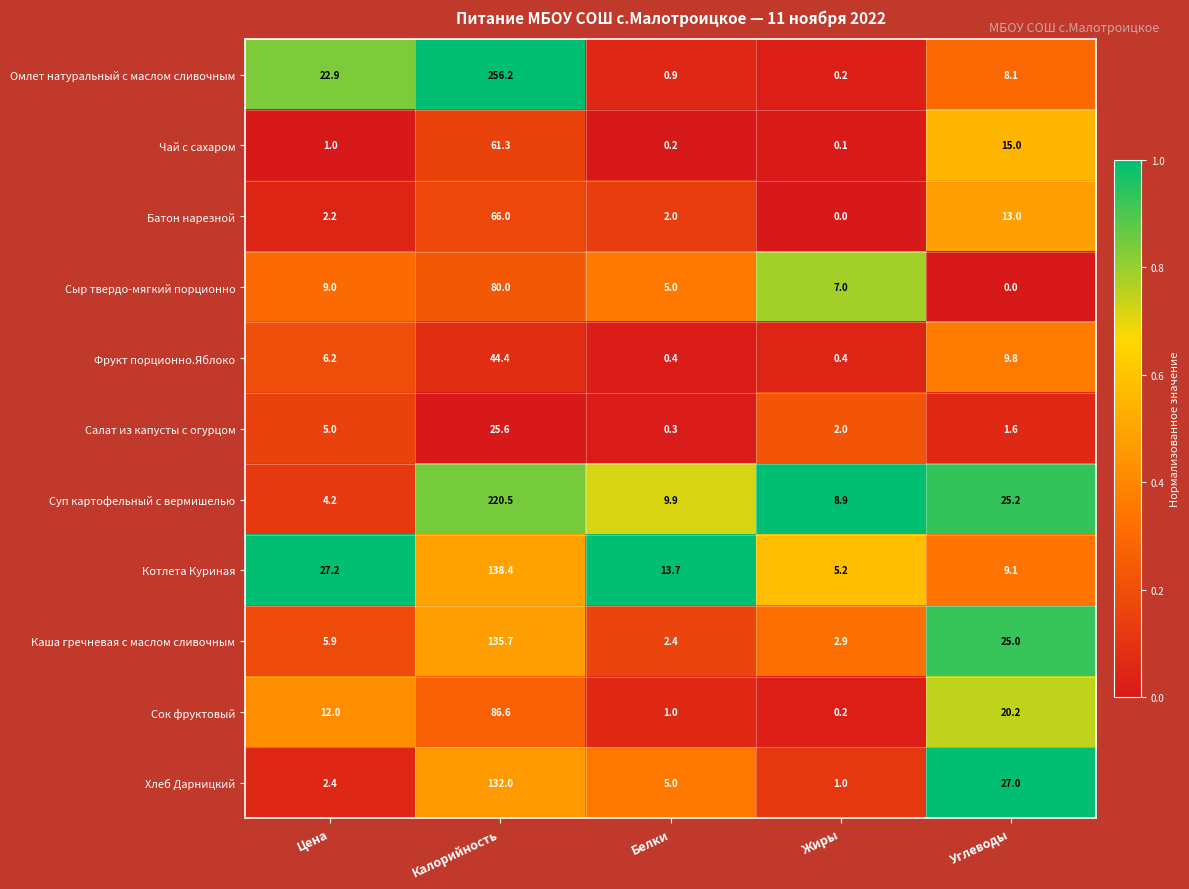

Rank the series by their maximum value, from highest to lowest.

Омлет натуральный с маслом сливочным, Суп картофельный с вермишелью, Котлета Куриная, Каша гречневая с маслом сливочным, Хлеб Дарницкий, Сок фруктовый, Сыр твердо-мягкий порционно, Батон нарезной, Чай с сахаром, Фрукт порционно.Яблоко, Салат из капусты с огурцом